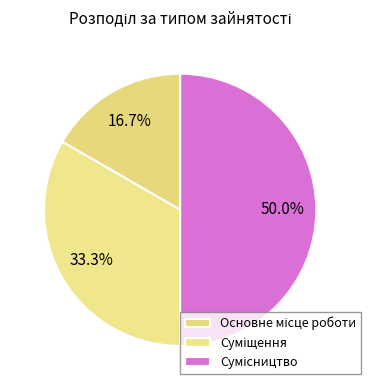

Rank the categories by value from lowest to highest.

Основне місце роботи, Суміщення, Сумісництво